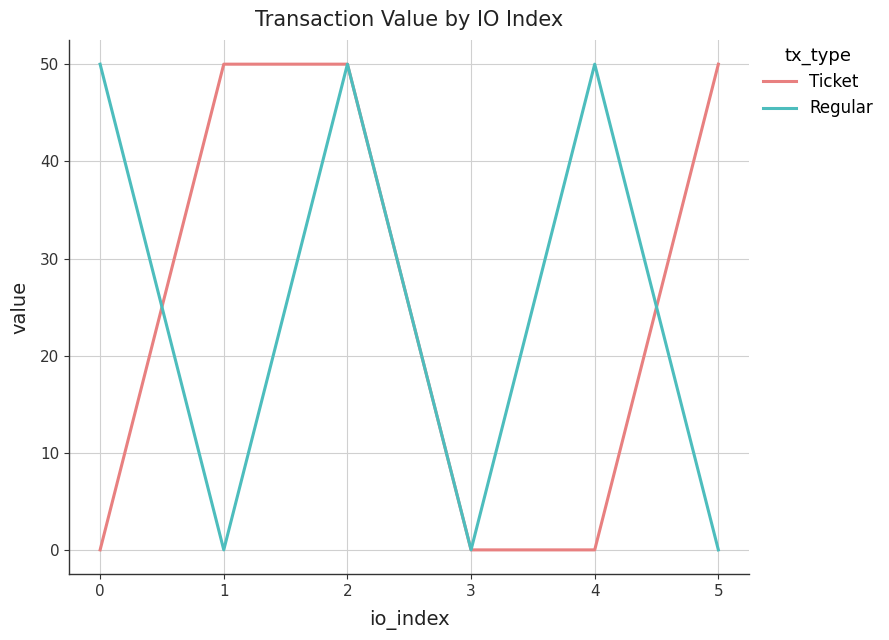

Between 3 and 4, which series saw the biggest shift?

Regular